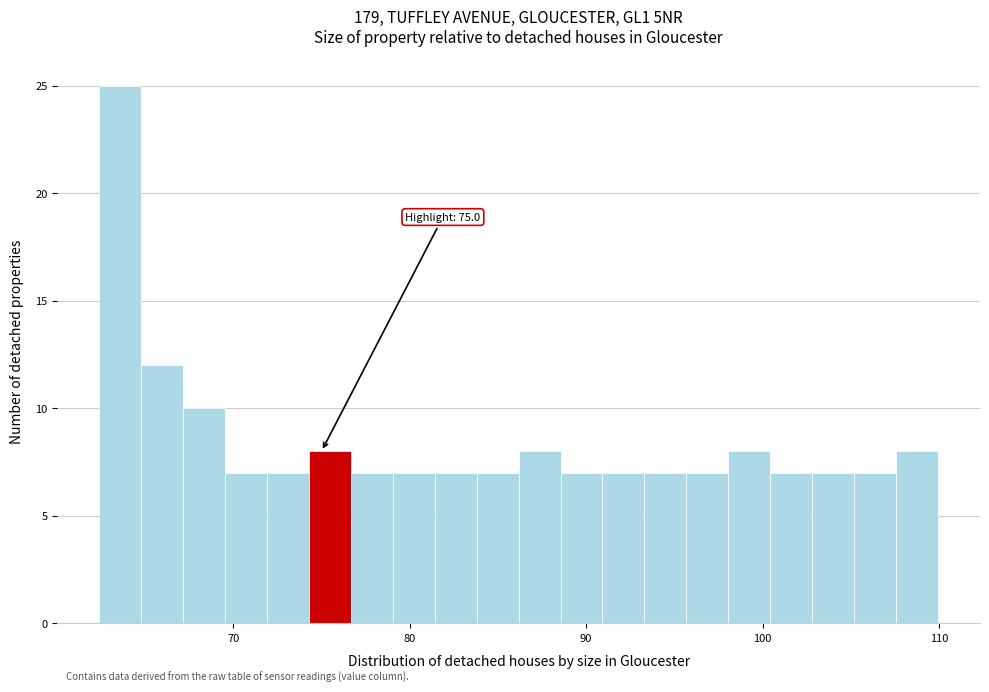

Around what value on the x-axis is the tallest bar? Give the approximate position of its centre, as read against the axis.

64